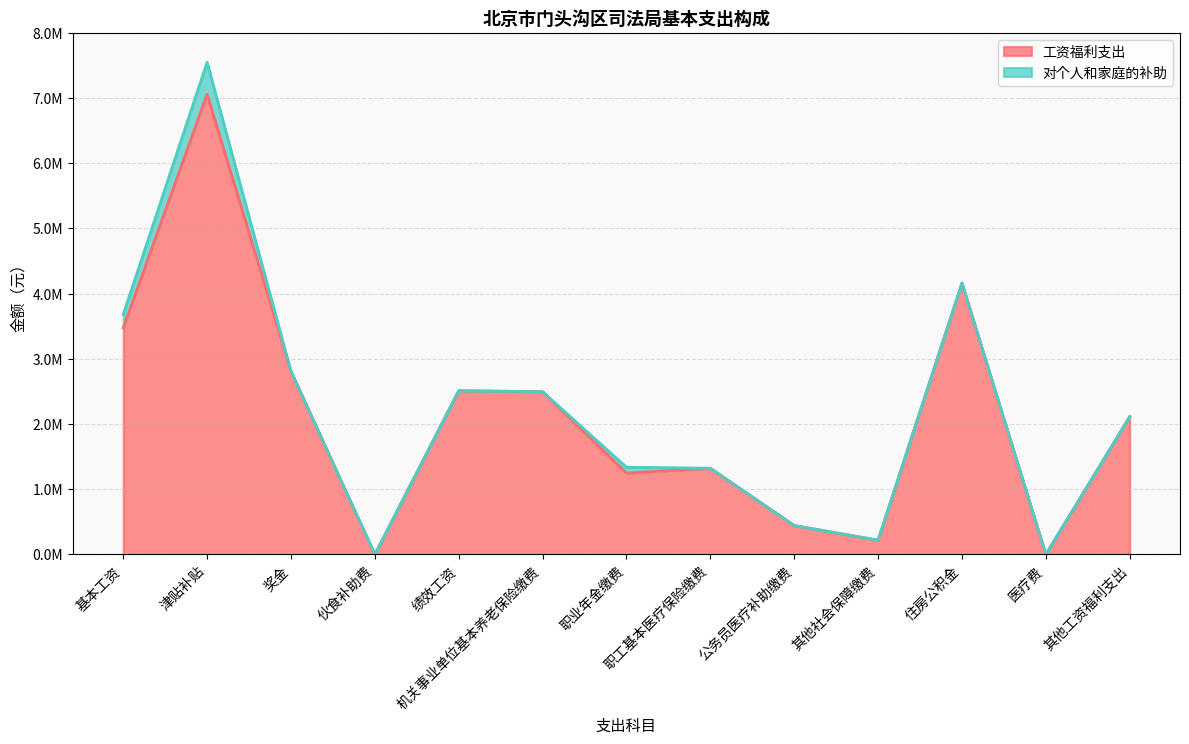

Reading left to right, extract all data points from this chart.

基本工资=3474759.4	津贴补贴=7058534.8	奖金=2808501.0	伙食补助费=0.0	绩效工资=2511034.0	机关事业单位基本养老保险缴费=2496619.4	职业年金缴费=1248309.7	职工基本医疗保险缴费=1322522.9	公务员医疗补助缴费=443229.6	其他社会保障缴费=219068.6	住房公积金=4162320.0	医疗费=0.0	其他工资福利支出=2113688.5